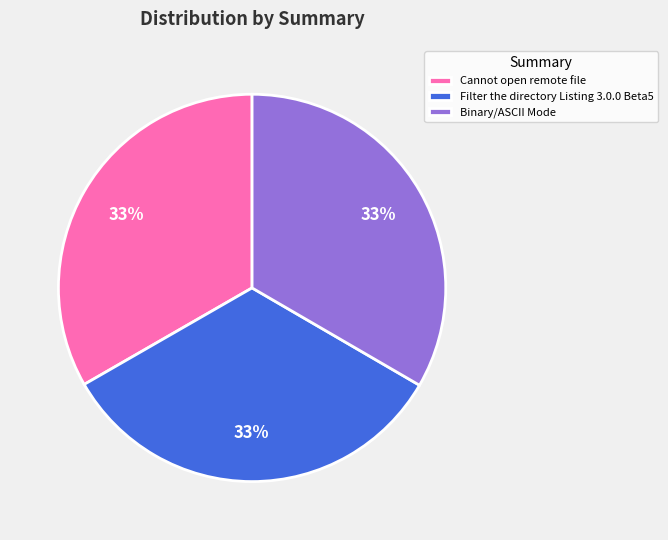

Does Filter the directory Listing 3.0.0 Beta5 represent more than half of the total?

No